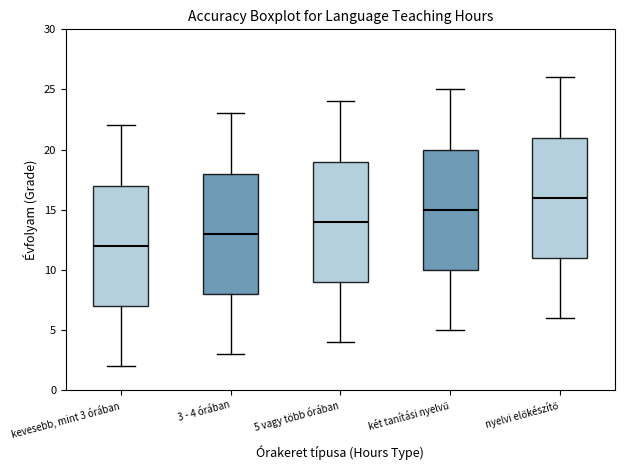

Reading left to right, transcribe this box plot: for each box, give where its median line is, the range the box spans, and where its two whiskers end, as read against the y-axis. The values are not printed on the chart, so give them approximately, as read against the axis.

kevesebb, mint 3 órában: median 12, box 7 to 17, whiskers 2 to 22
3 - 4 órában: median 13, box 8 to 18, whiskers 3 to 23
5 vagy több órában: median 14, box 9 to 19, whiskers 4 to 24
két tanítási nyelvű: median 15, box 10 to 20, whiskers 5 to 25
nyelvi előkészítő: median 16, box 11 to 21, whiskers 6 to 26